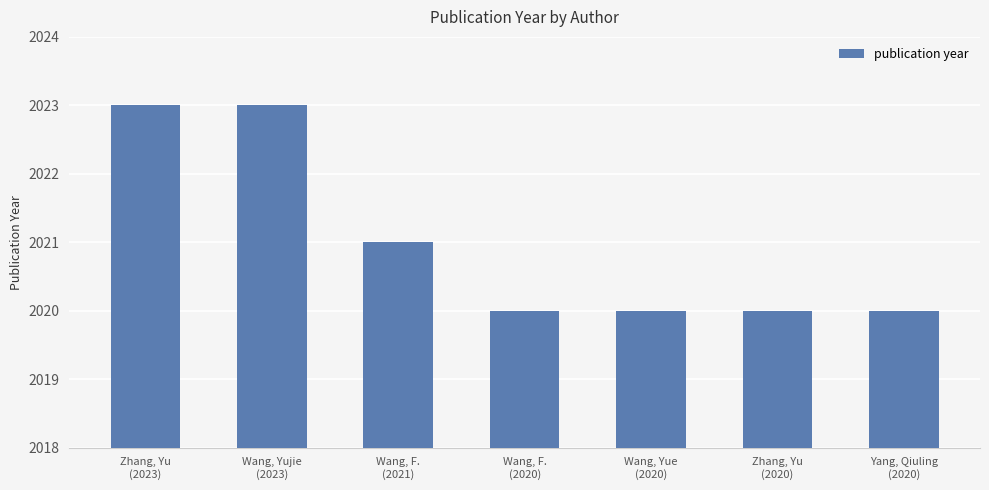

What is the difference between the second highest and second lowest values?

3